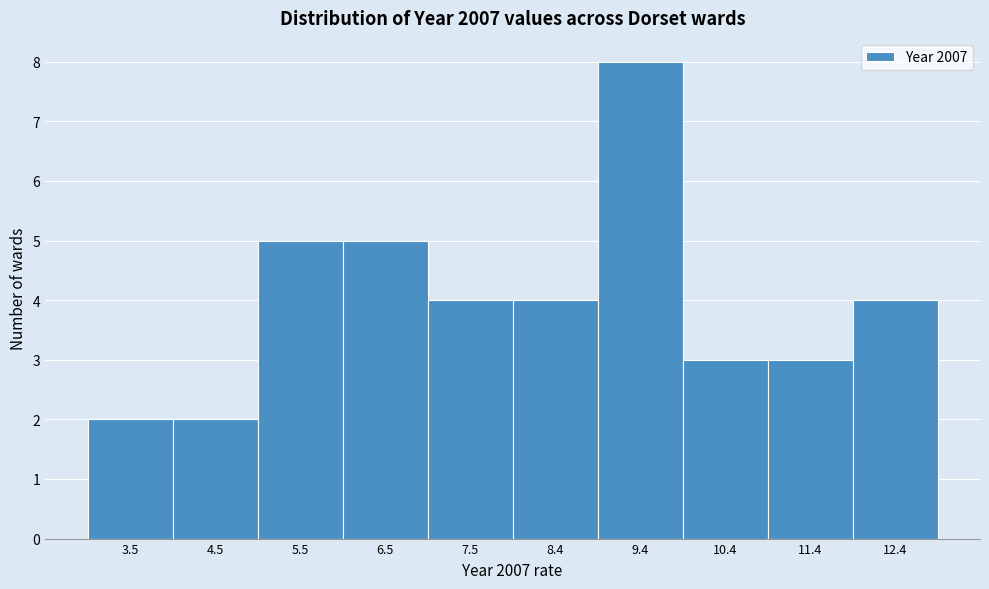

Reading right to left, what are all the values shown in this chart?

4	3	3	8	4	4	5	5	2	2